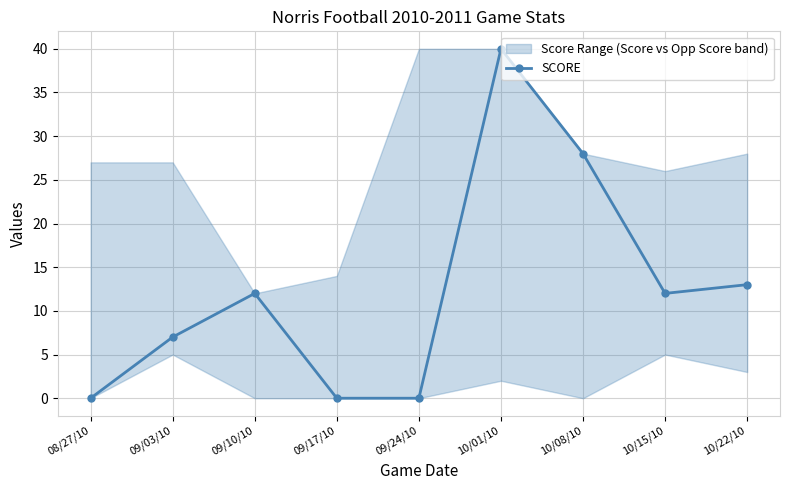

What is the value of the 9th point from the left?

13